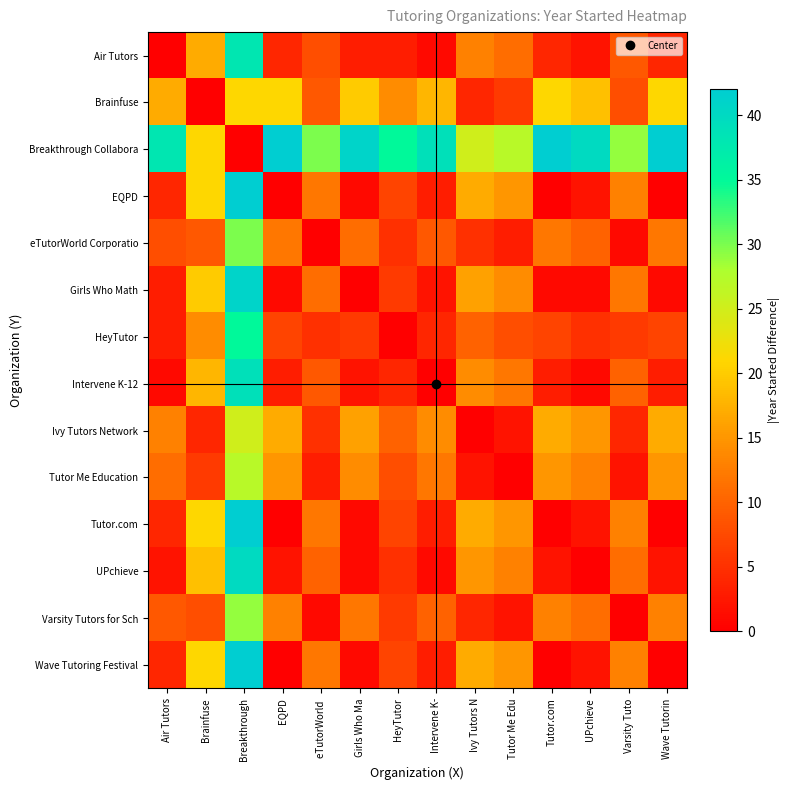

Reading left to right, extract all data points from this chart.

Air Tutors: Air Tutors=0	Brainfuse=17	Breakthrough=38	EQPD=4	eTutorWorld =8	Girls Who Ma=3	HeyTutor=3	Intervene K-=1	Ivy Tutors N=13	Tutor Me Edu=11	Tutor.com=4	UPchieve=2	Varsity Tuto=9	Wave Tutorin=4
Brainfuse: Air Tutors=17	Brainfuse=0	Breakthrough=21	EQPD=21	eTutorWorld =9	Girls Who Ma=20	HeyTutor=14	Intervene K-=18	Ivy Tutors N=4	Tutor Me Edu=6	Tutor.com=21	UPchieve=19	Varsity Tuto=8	Wave Tutorin=21
Breakthrough Collabora: Air Tutors=38	Brainfuse=21	Breakthrough=0	EQPD=42	eTutorWorld =30	Girls Who Ma=41	HeyTutor=35	Intervene K-=39	Ivy Tutors N=25	Tutor Me Edu=27	Tutor.com=42	UPchieve=40	Varsity Tuto=29	Wave Tutorin=42
EQPD: Air Tutors=4	Brainfuse=21	Breakthrough=42	EQPD=0	eTutorWorld =12	Girls Who Ma=1	HeyTutor=7	Intervene K-=3	Ivy Tutors N=17	Tutor Me Edu=15	Tutor.com=0	UPchieve=2	Varsity Tuto=13	Wave Tutorin=0
eTutorWorld Corporatio: Air Tutors=8	Brainfuse=9	Breakthrough=30	EQPD=12	eTutorWorld =0	Girls Who Ma=11	HeyTutor=5	Intervene K-=9	Ivy Tutors N=5	Tutor Me Edu=3	Tutor.com=12	UPchieve=10	Varsity Tuto=1	Wave Tutorin=12
Girls Who Math: Air Tutors=3	Brainfuse=20	Breakthrough=41	EQPD=1	eTutorWorld =11	Girls Who Ma=0	HeyTutor=6	Intervene K-=2	Ivy Tutors N=16	Tutor Me Edu=14	Tutor.com=1	UPchieve=1	Varsity Tuto=12	Wave Tutorin=1
HeyTutor: Air Tutors=3	Brainfuse=14	Breakthrough=35	EQPD=7	eTutorWorld =5	Girls Who Ma=6	HeyTutor=0	Intervene K-=4	Ivy Tutors N=10	Tutor Me Edu=8	Tutor.com=7	UPchieve=5	Varsity Tuto=6	Wave Tutorin=7
Intervene K-12: Air Tutors=1	Brainfuse=18	Breakthrough=39	EQPD=3	eTutorWorld =9	Girls Who Ma=2	HeyTutor=4	Intervene K-=0	Ivy Tutors N=14	Tutor Me Edu=12	Tutor.com=3	UPchieve=1	Varsity Tuto=10	Wave Tutorin=3
Ivy Tutors Network: Air Tutors=13	Brainfuse=4	Breakthrough=25	EQPD=17	eTutorWorld =5	Girls Who Ma=16	HeyTutor=10	Intervene K-=14	Ivy Tutors N=0	Tutor Me Edu=2	Tutor.com=17	UPchieve=15	Varsity Tuto=4	Wave Tutorin=17
Tutor Me Education: Air Tutors=11	Brainfuse=6	Breakthrough=27	EQPD=15	eTutorWorld =3	Girls Who Ma=14	HeyTutor=8	Intervene K-=12	Ivy Tutors N=2	Tutor Me Edu=0	Tutor.com=15	UPchieve=13	Varsity Tuto=2	Wave Tutorin=15
Tutor.com: Air Tutors=4	Brainfuse=21	Breakthrough=42	EQPD=0	eTutorWorld =12	Girls Who Ma=1	HeyTutor=7	Intervene K-=3	Ivy Tutors N=17	Tutor Me Edu=15	Tutor.com=0	UPchieve=2	Varsity Tuto=13	Wave Tutorin=0
UPchieve: Air Tutors=2	Brainfuse=19	Breakthrough=40	EQPD=2	eTutorWorld =10	Girls Who Ma=1	HeyTutor=5	Intervene K-=1	Ivy Tutors N=15	Tutor Me Edu=13	Tutor.com=2	UPchieve=0	Varsity Tuto=11	Wave Tutorin=2
Varsity Tutors for Sch: Air Tutors=9	Brainfuse=8	Breakthrough=29	EQPD=13	eTutorWorld =1	Girls Who Ma=12	HeyTutor=6	Intervene K-=10	Ivy Tutors N=4	Tutor Me Edu=2	Tutor.com=13	UPchieve=11	Varsity Tuto=0	Wave Tutorin=13
Wave Tutoring Festival: Air Tutors=4	Brainfuse=21	Breakthrough=42	EQPD=0	eTutorWorld =12	Girls Who Ma=1	HeyTutor=7	Intervene K-=3	Ivy Tutors N=17	Tutor Me Edu=15	Tutor.com=0	UPchieve=2	Varsity Tuto=13	Wave Tutorin=0